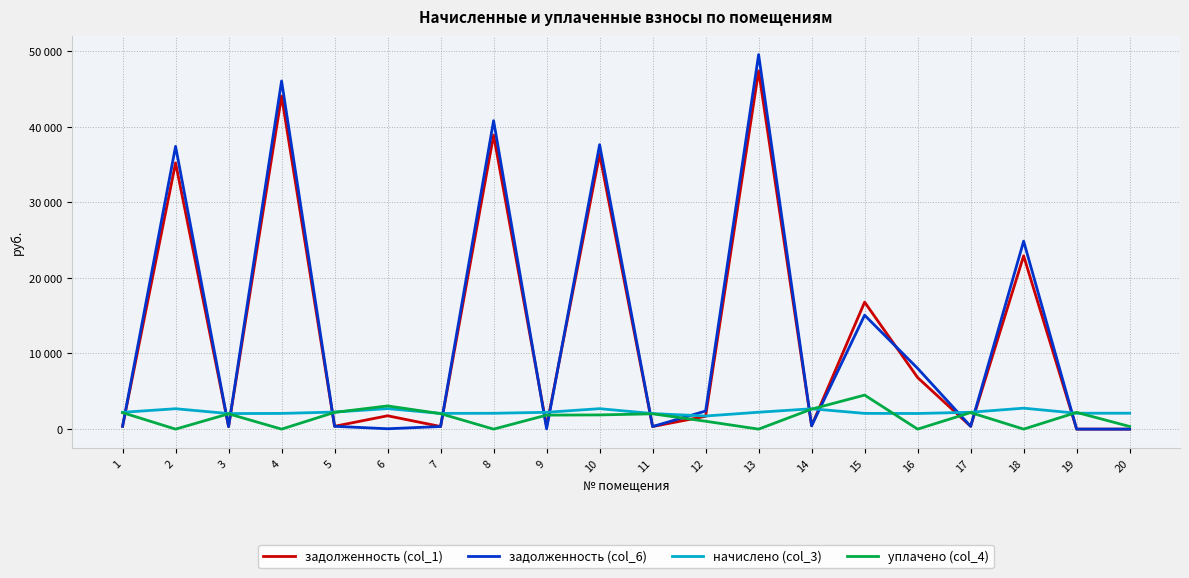

What are all the series names shown in the legend?

задолженность (col_1), задолженность (col_6), начислено (col_3), уплачено (col_4)